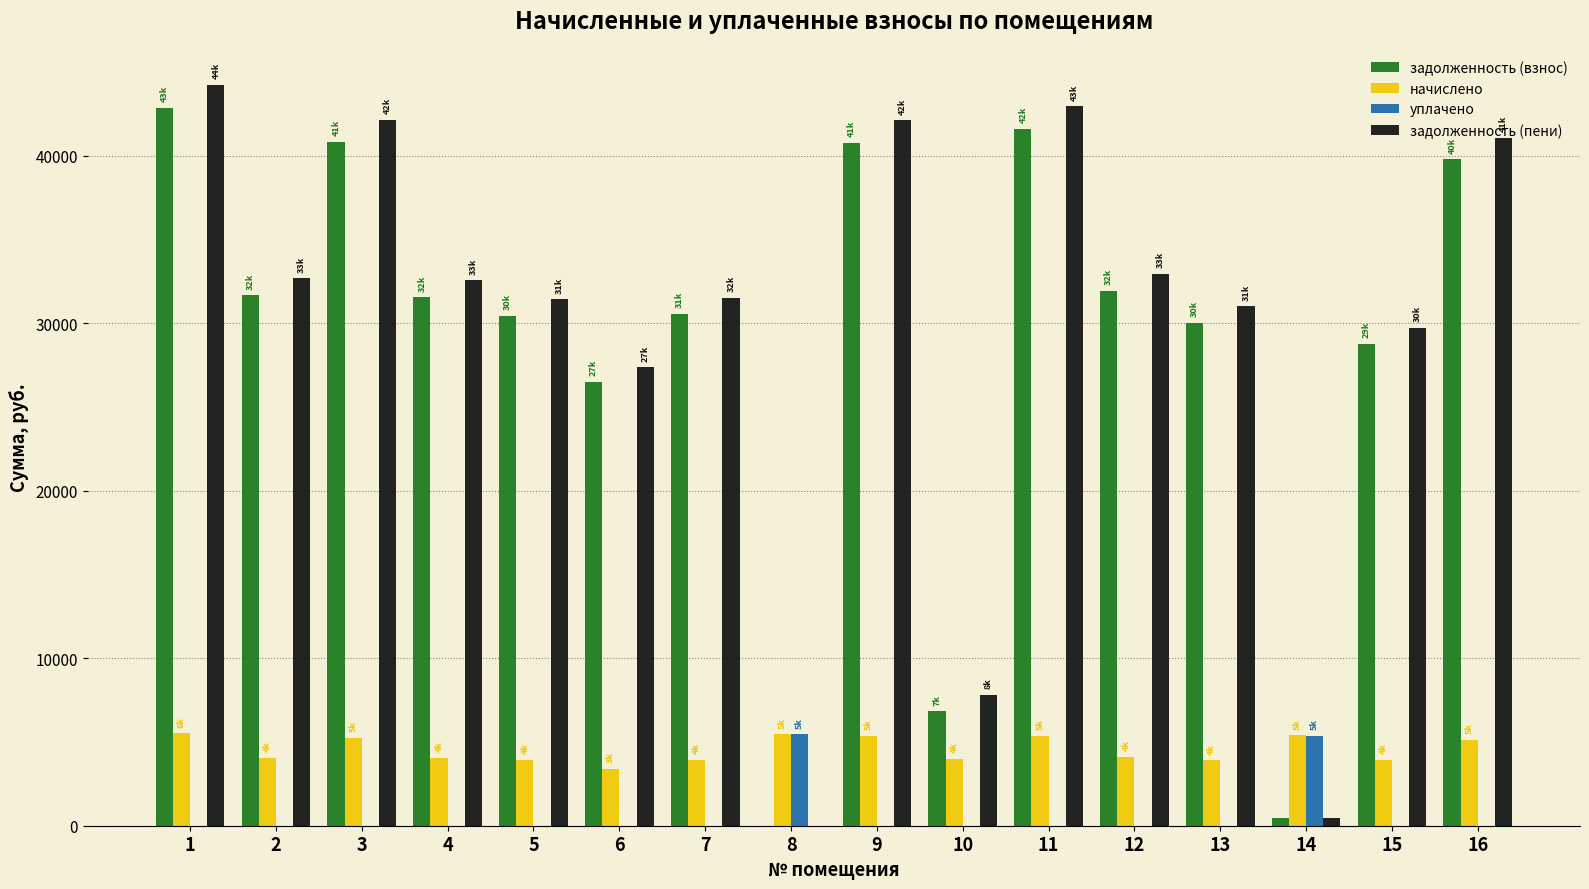

What is the greatest value displayed?

44259.8